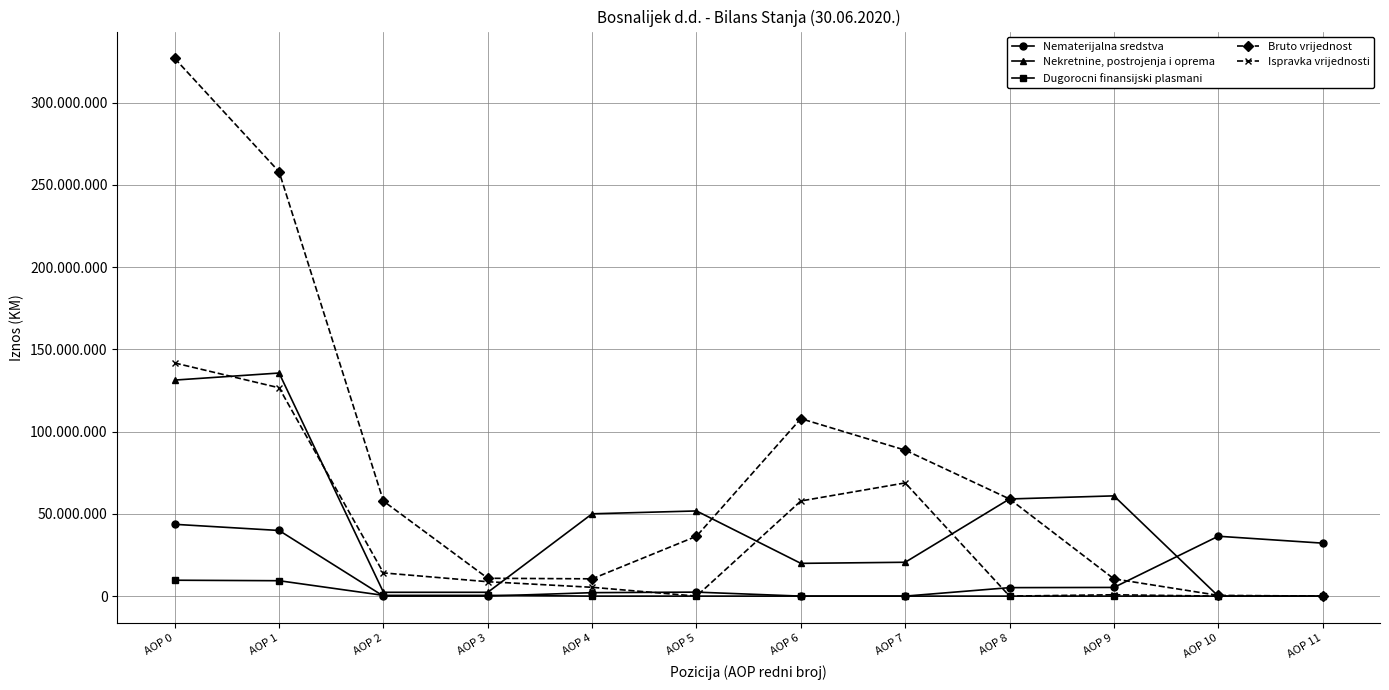

What are all the series names shown in the legend?

Nematerijalna sredstva, Nekretnine, postrojenja i oprema, Dugorocni finansijski plasmani, Bruto vrijednost, Ispravka vrijednosti